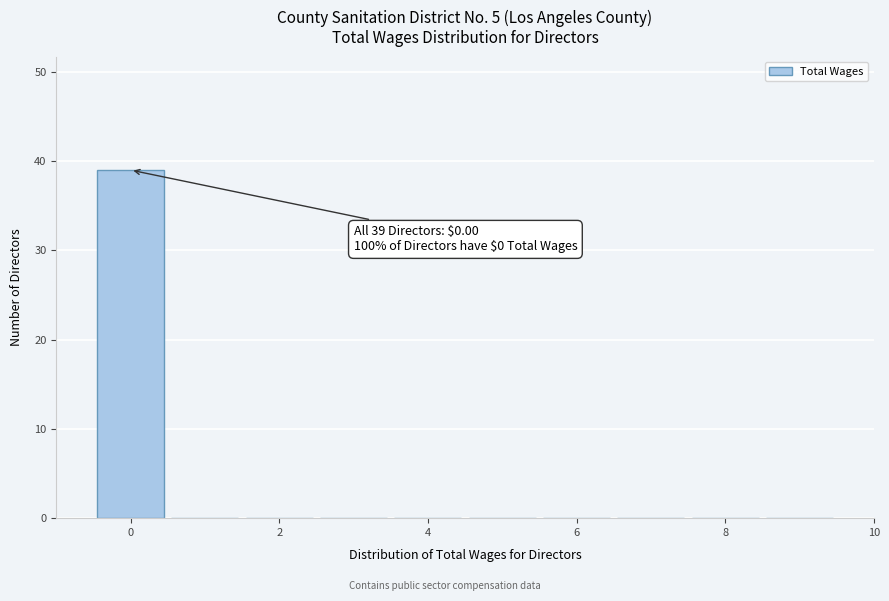

Which range on the x-axis has the tallest bar?

-0.5 to 0.5